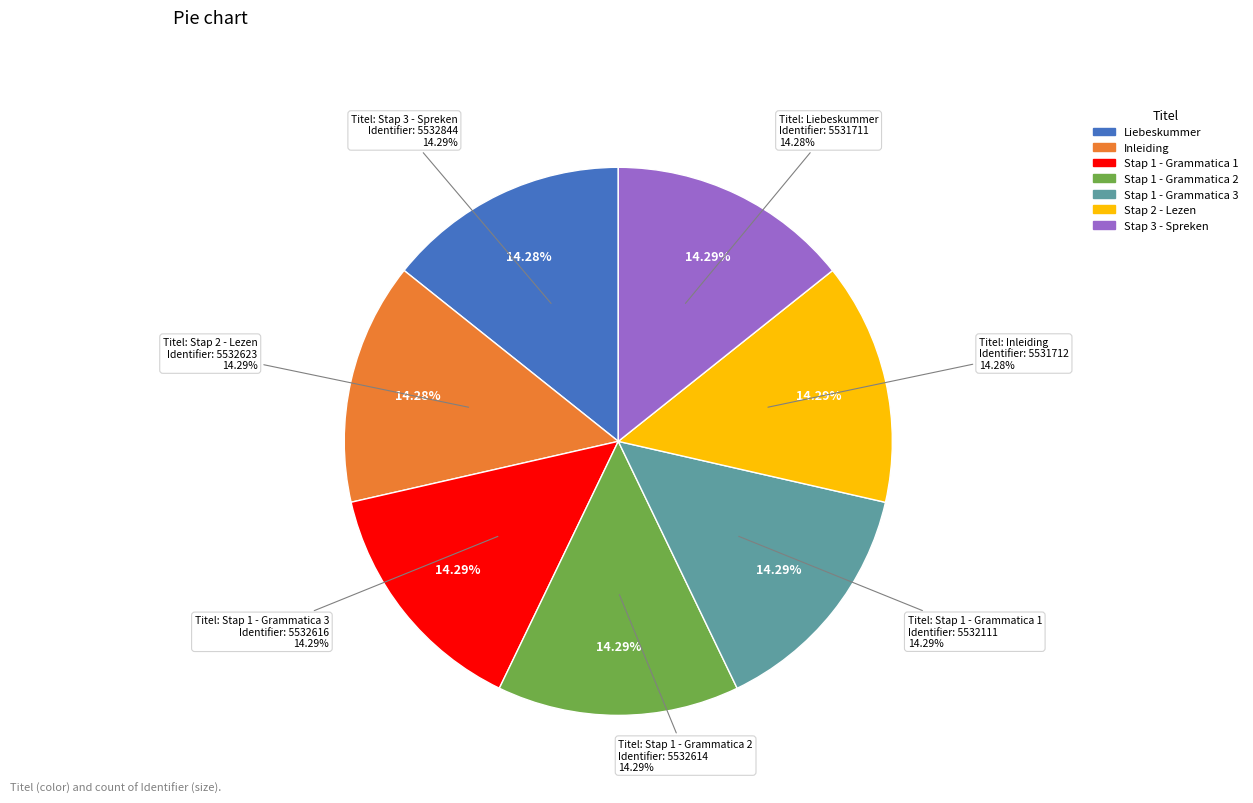

Combined, do Stap 1 - Grammatica 2 and Inleiding account for over 50%?

No